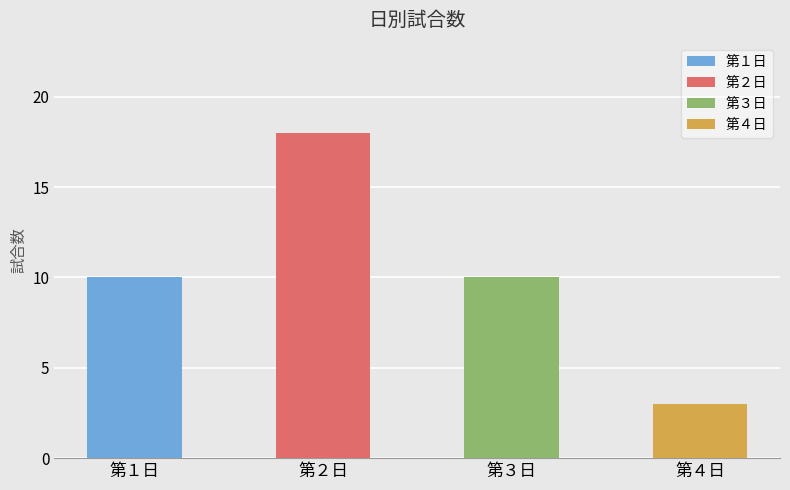

How many categories are shown in the chart?

4